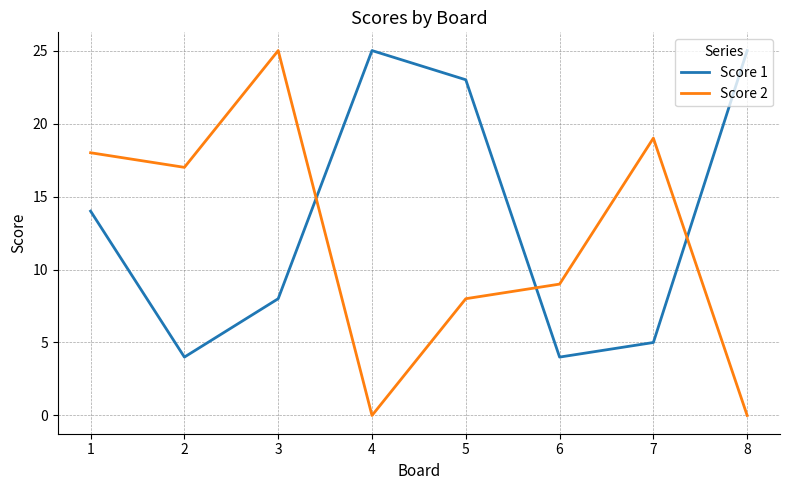

True or false: Score 1 and Score 2 cross at least once.

True